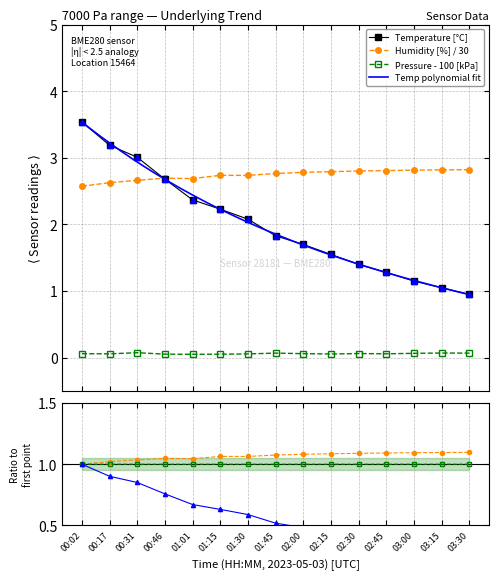

Reading right to left, what are all the values shown in this chart?

temperature: 03:30=0.9	03:15=1.1	03:00=1.1	02:45=1.3	02:30=1.4	02:15=1.6	02:00=1.7	01:45=1.8	01:30=2.1	01:15=2.2	01:01=2.4	00:46=2.7	00:31=3.0	00:17=3.2	00:02=3.5
humidity: 03:30=2.8	03:15=2.8	03:00=2.8	02:45=2.8	02:30=2.8	02:15=2.8	02:00=2.8	01:45=2.8	01:30=2.7	01:15=2.7	01:01=2.7	00:46=2.7	00:31=2.7	00:17=2.6	00:02=2.6
pressure_kPa: 03:30=0.1	03:15=0.1	03:00=0.1	02:45=0.1	02:30=0.1	02:15=0.1	02:00=0.1	01:45=0.1	01:30=0.1	01:15=0.1	01:01=0.1	00:46=0.1	00:31=0.1	00:17=0.1	00:02=0.1